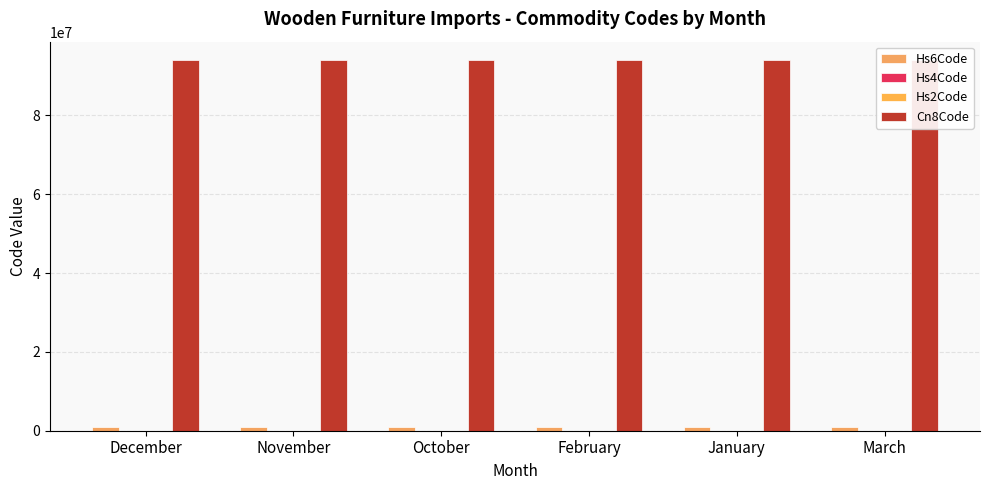

Which has a higher value, February or March?

February